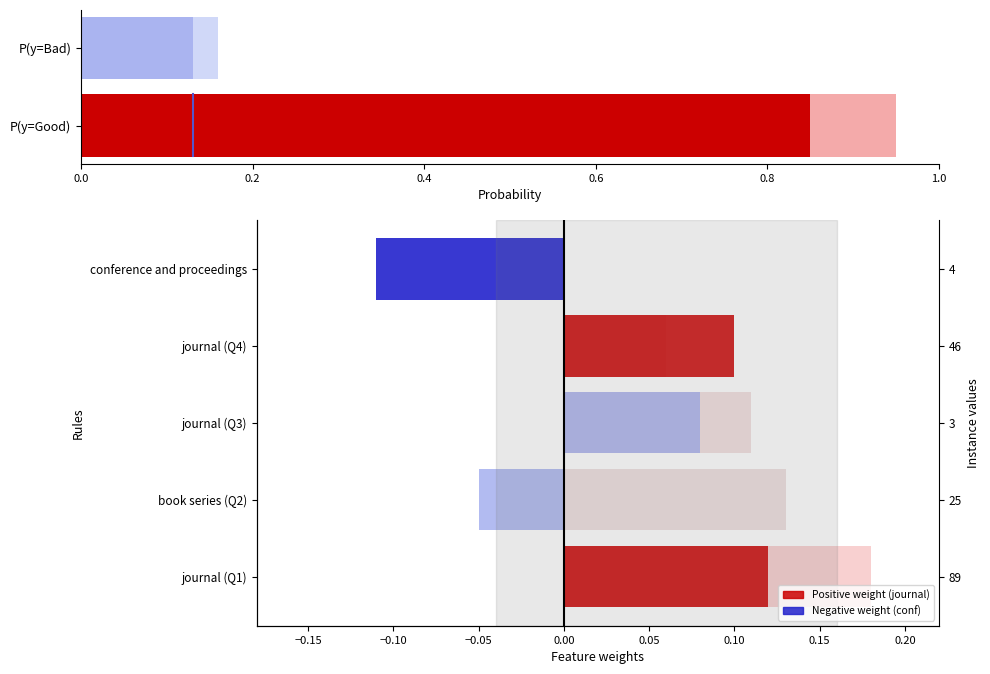

At how many categories does at least one series exceed 0?

4